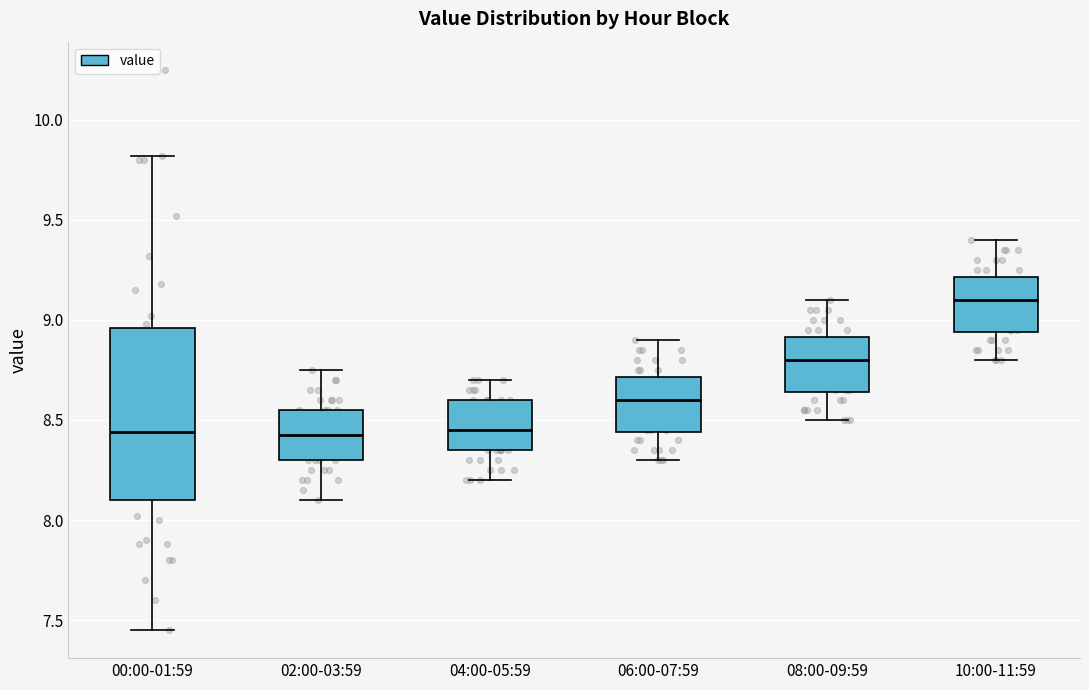

Comparing the boxes themselves (not the whiskers), which one is the tallest?

00:00-01:59